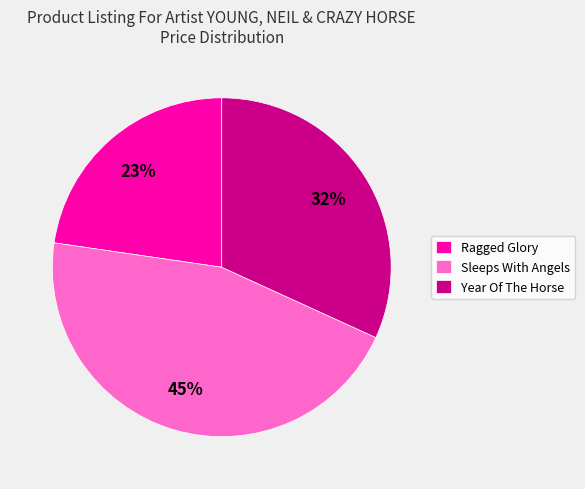

Do Year Of The Horse and Sleeps With Angels together represent more than half of the pie?

Yes